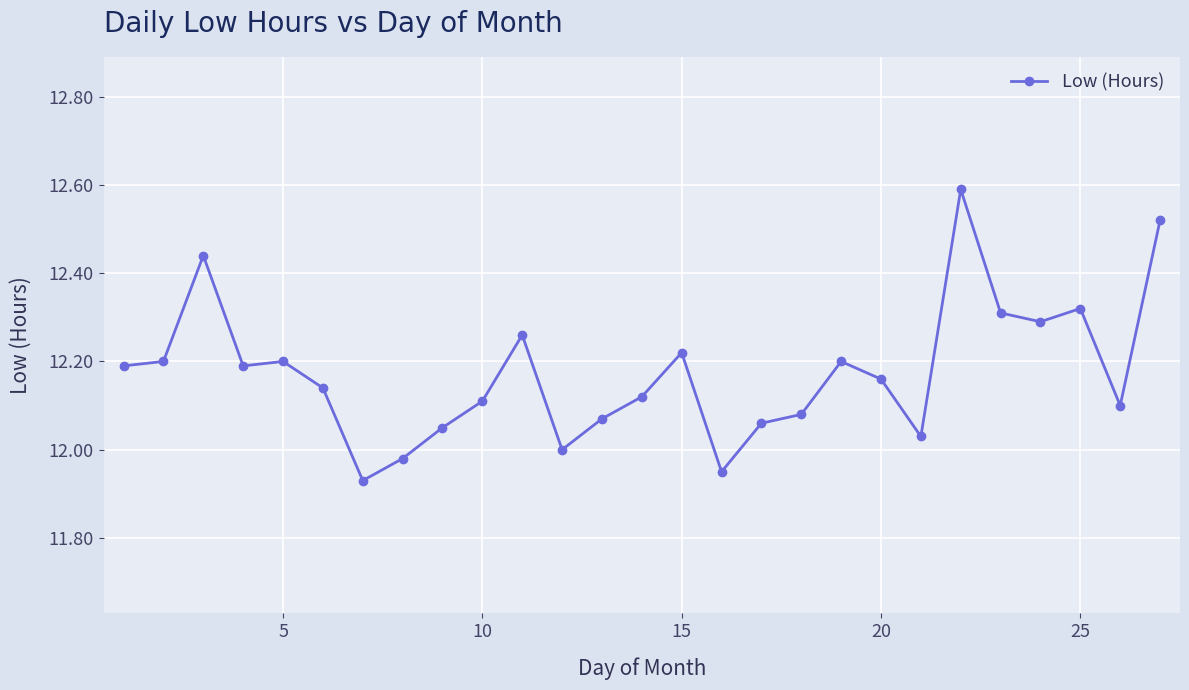

What is the difference between the maximum and minimum values?

0.7